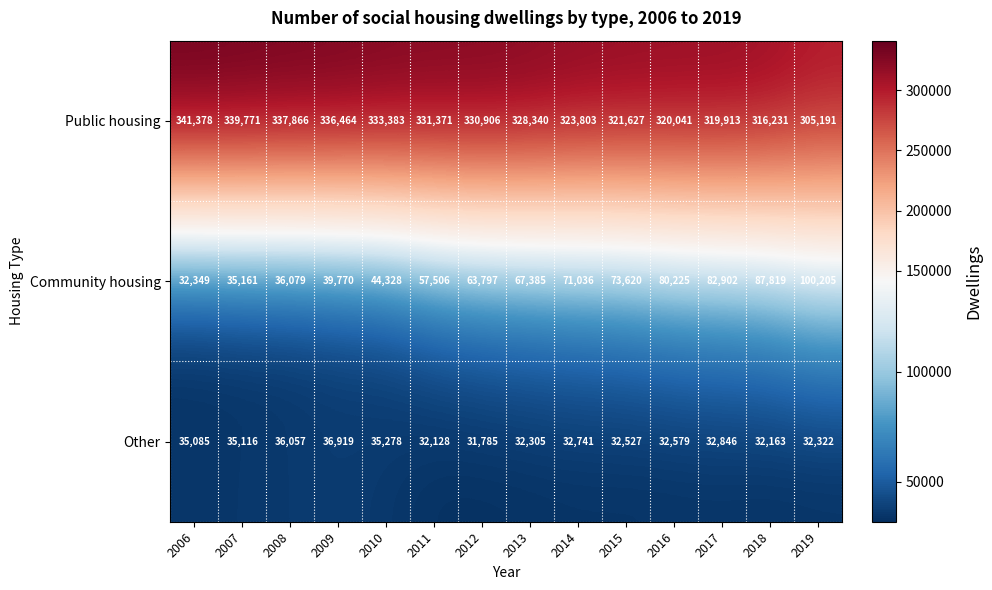

What value does the Community housing series have at 2019?

100205